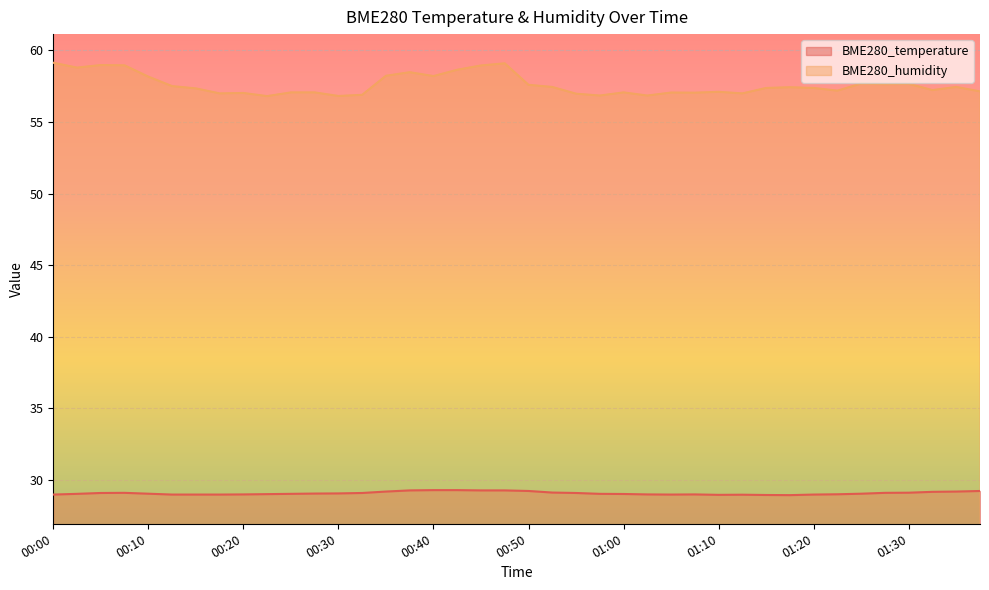

True or false: BME280_temperature has more than 1 points higher than both neighbors.

True